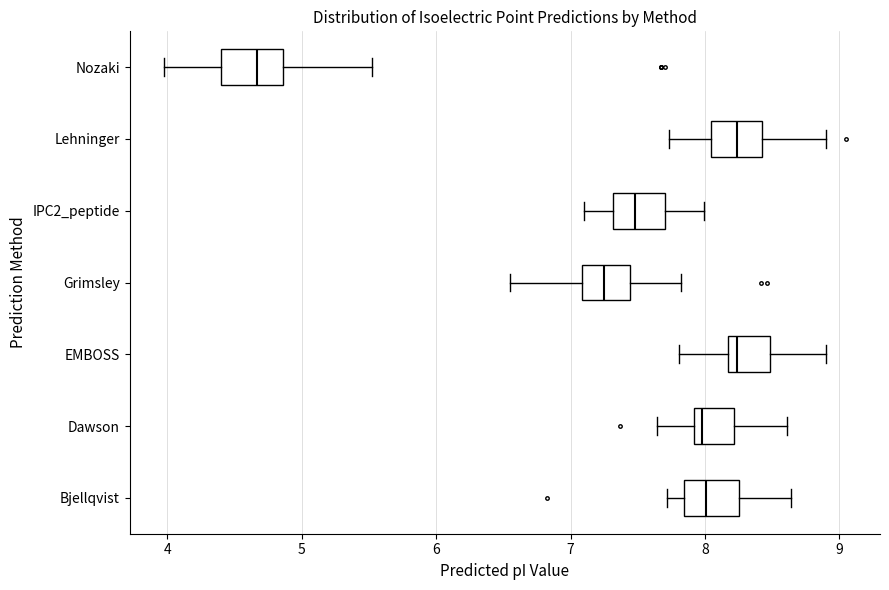

Where is the right edge of the box for Dawson on the x-axis? The values are not printed on the chart, so give them approximately, as read against the axis.

8.2